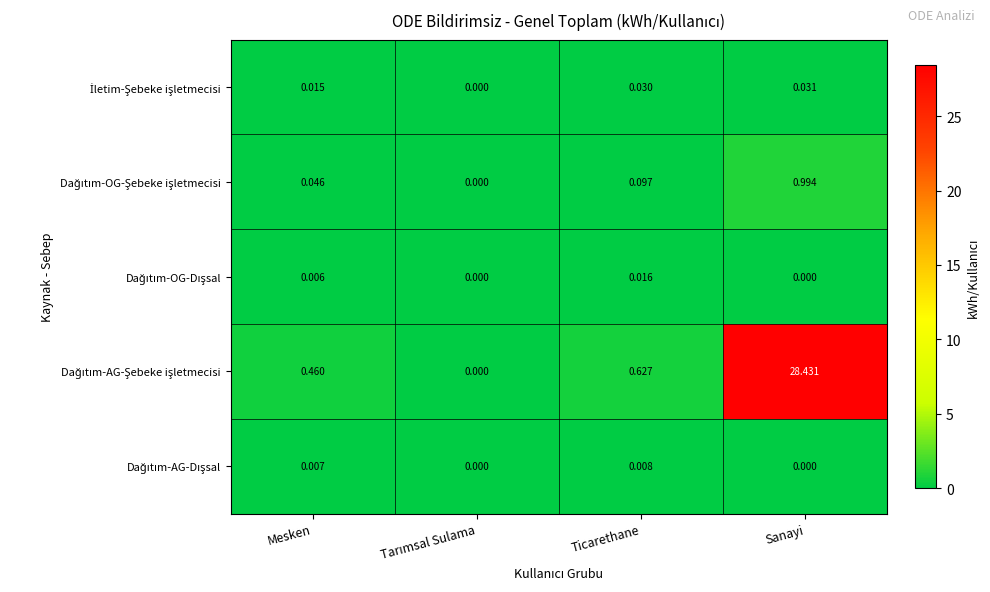

At which category does the chart reach its peak across all series?

Sanayi